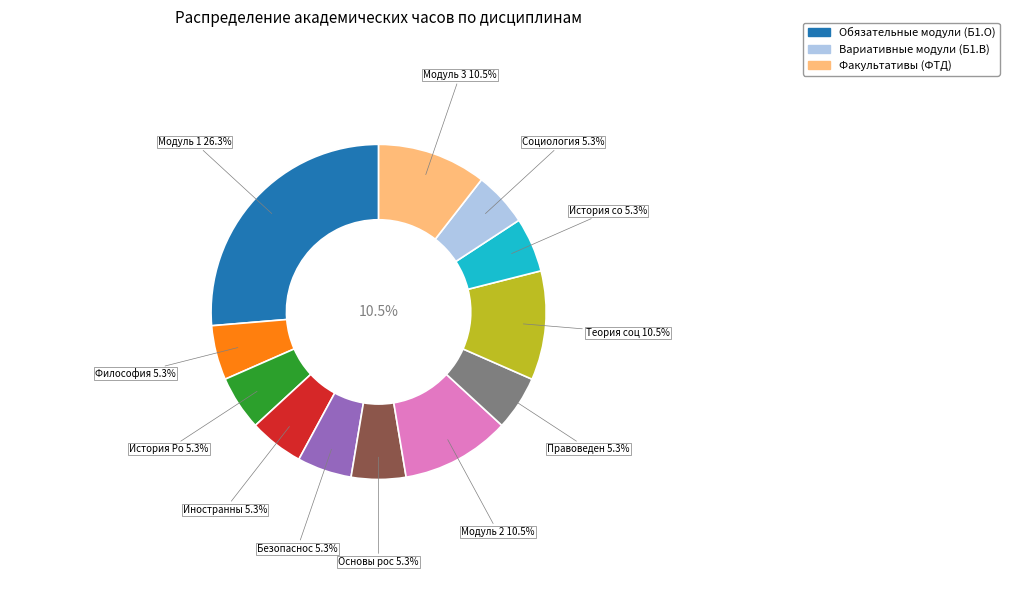

True or false: Иностранный язык accounts for 5% of the total.

True